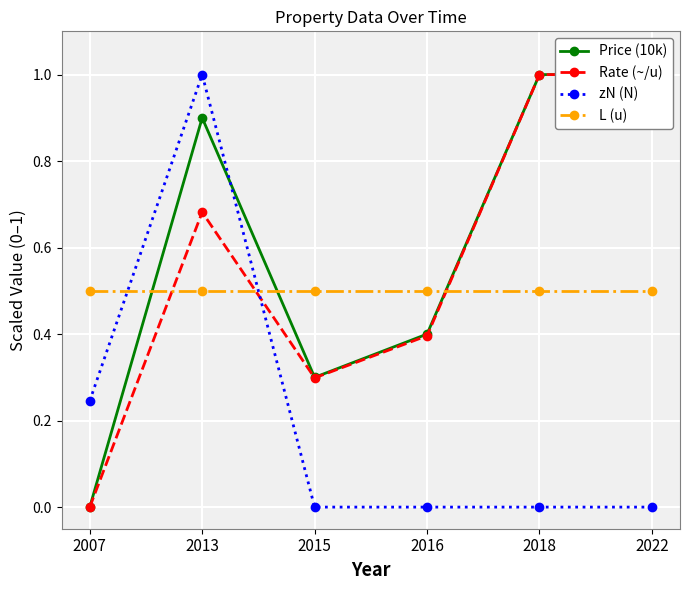

Reading left to right, list all the values displayed in this chart.

Price (10k): 0.0	0.9	0.3	0.4	1.0	1.0
Rate (~/u): 0.0	0.7	0.3	0.4	1.0	1.0
zN (N): 0.2	1.0	0.0	0.0	0.0	0.0
L (u): 0.5	0.5	0.5	0.5	0.5	0.5